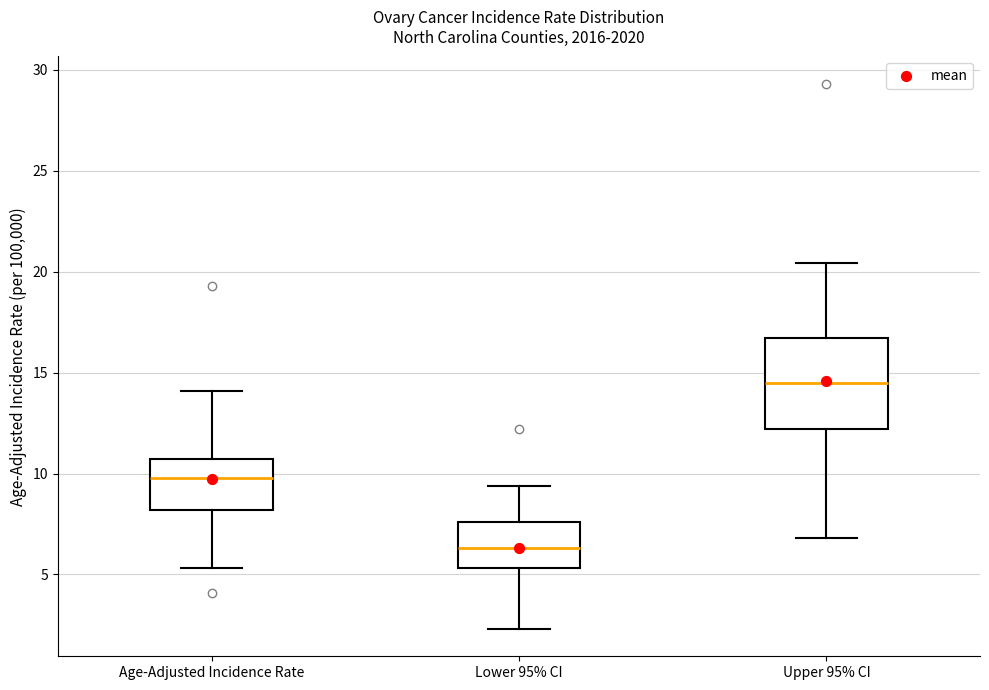

Reading left to right, transcribe this box plot: for each box, give where its median line is, the range the box spans, and where its two whiskers end, as read against the y-axis. The values are not printed on the chart, so give them approximately, as read against the axis.

Age-Adjusted Incidence Rate: median 10.0, box 8.0 to 10.5, whiskers 5.5 to 14.0
Lower 95% CI: median 6.5, box 5.5 to 7.5, whiskers 2.5 to 9.5
Upper 95% CI: median 14.5, box 12.0 to 16.5, whiskers 7.0 to 20.5